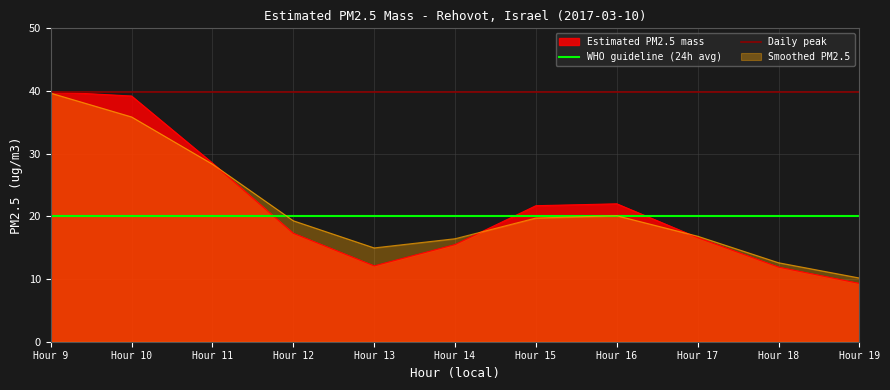

True or false: Daily peak and WHO guideline (24h avg) intersect in this chart.

False